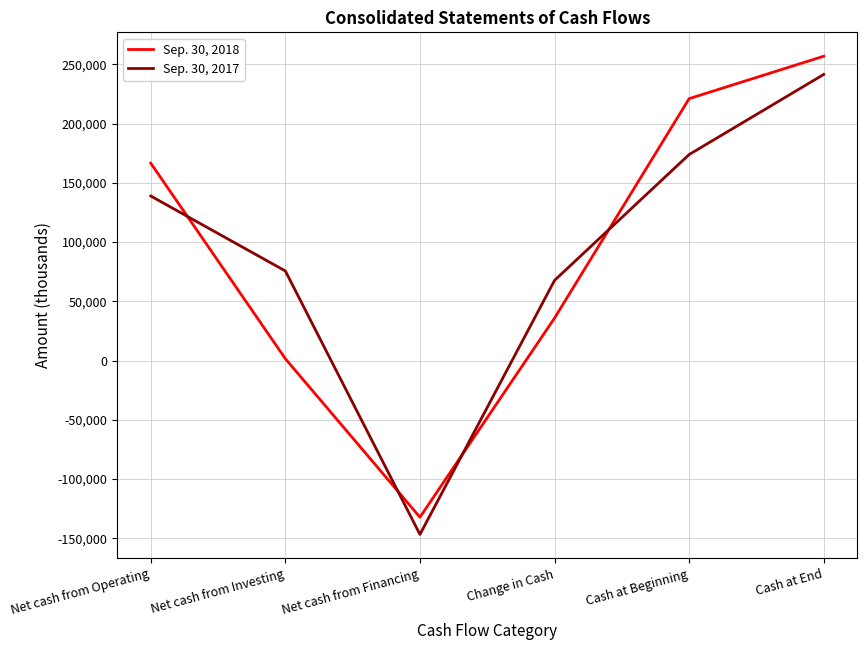

Where do Sep. 30, 2017 and Sep. 30, 2018 first cross each other?

Net cash from Operating and Net cash from Investing